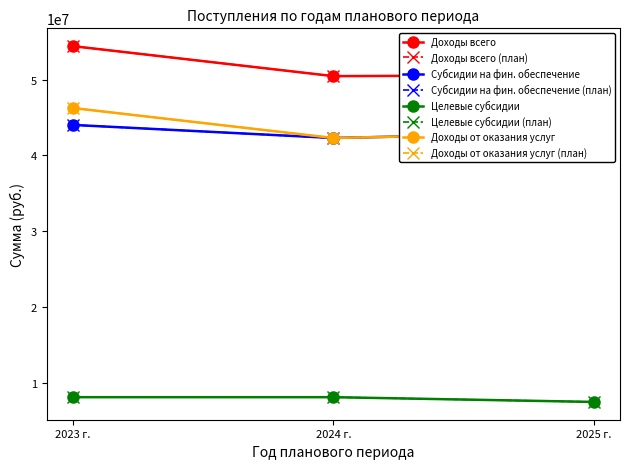

The value of Доходы от оказания услуг at 2024 г. is 42297487.5. True or false?

True